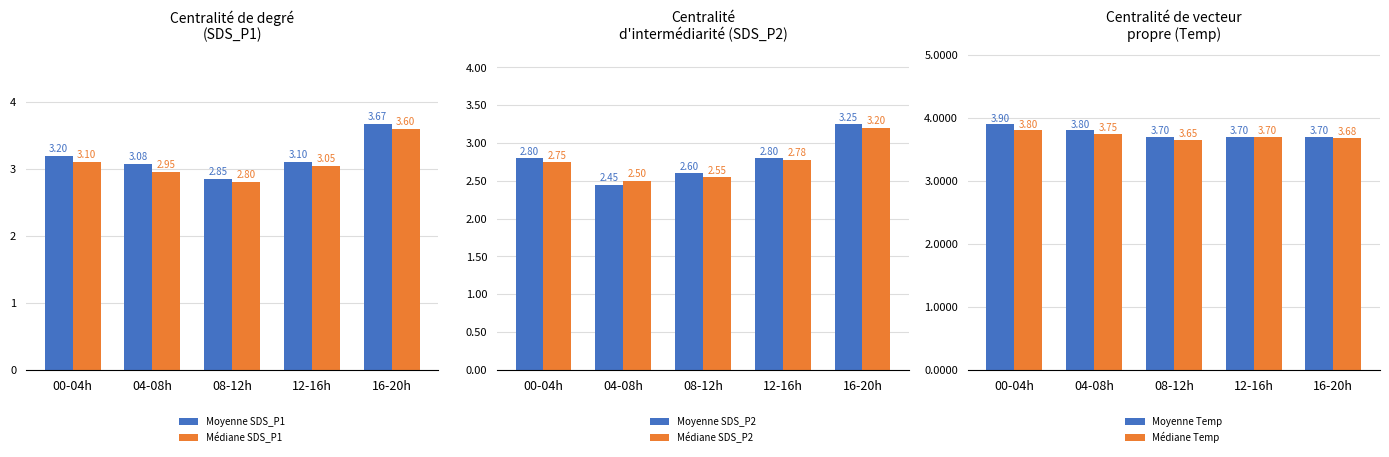

What is the total value across all series at 00-04h?

19.6